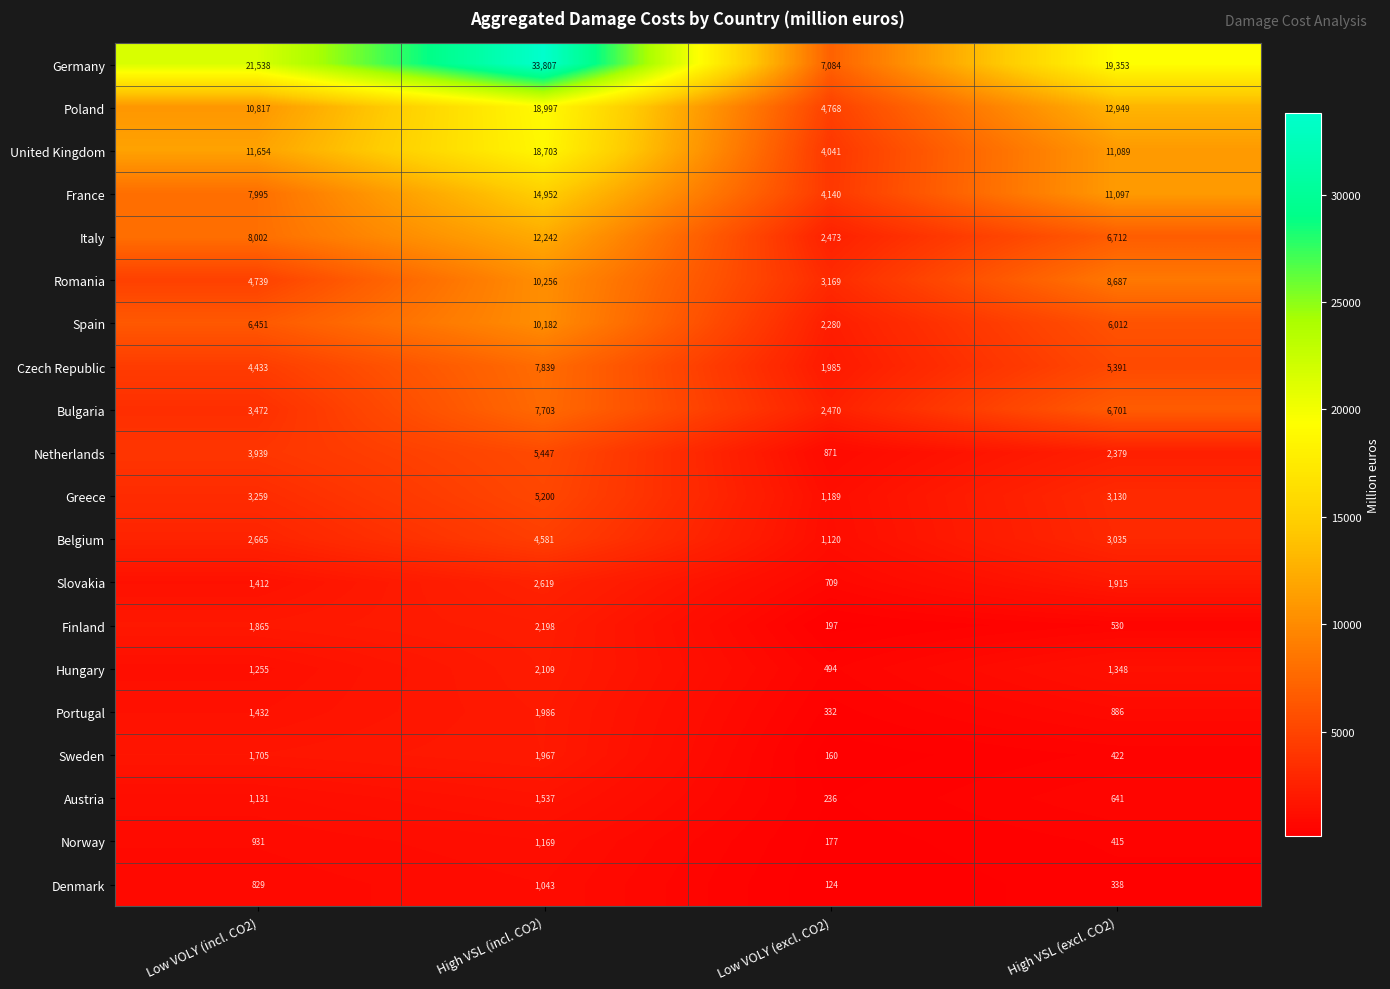

What is the difference between the second highest and second lowest values in the Spain series?

439